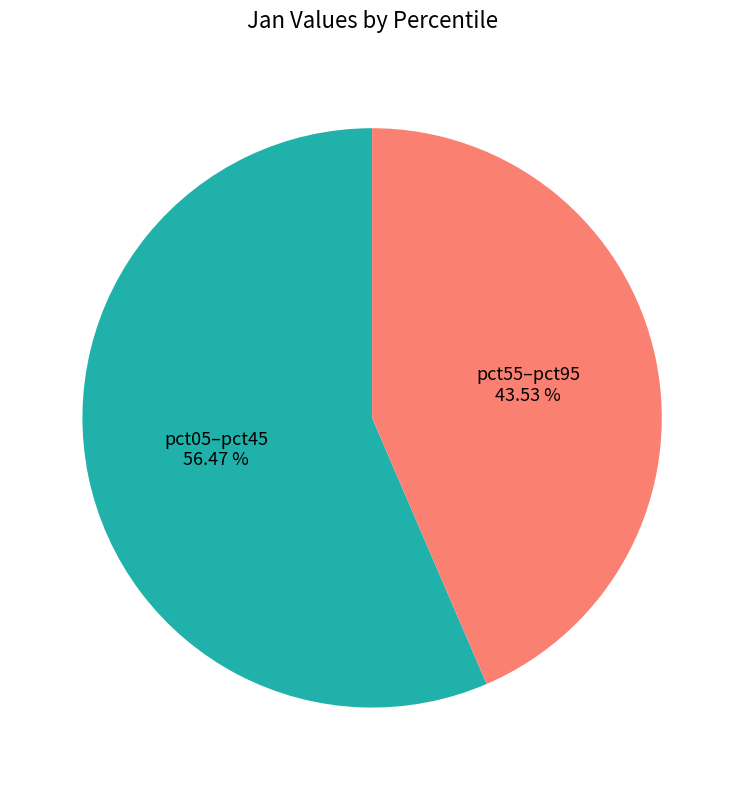

Approximately how many times larger is the value at pct05–pct45 compared to pct55–pct95?

1.3